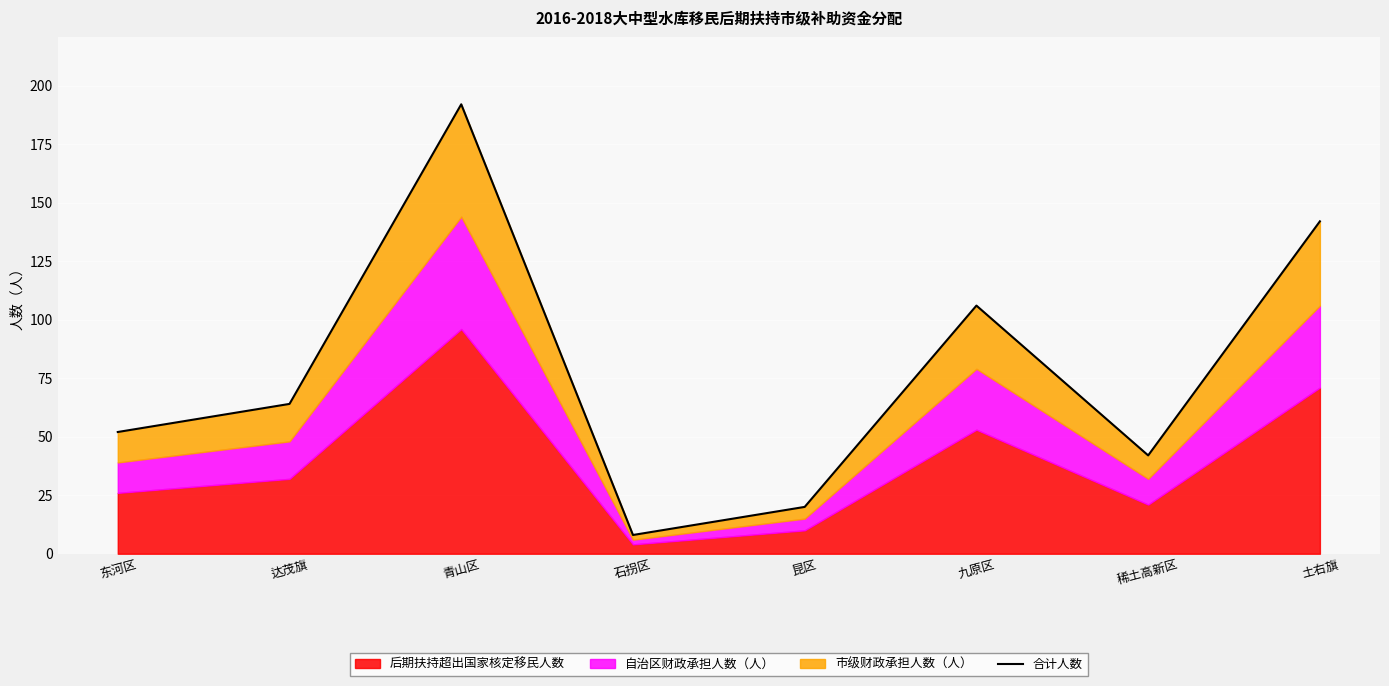

Rank the categories by value from highest to lowest.

青山区, 土右旗, 九原区, 达茂旗, 东河区, 稀土高新区, 昆区, 石拐区